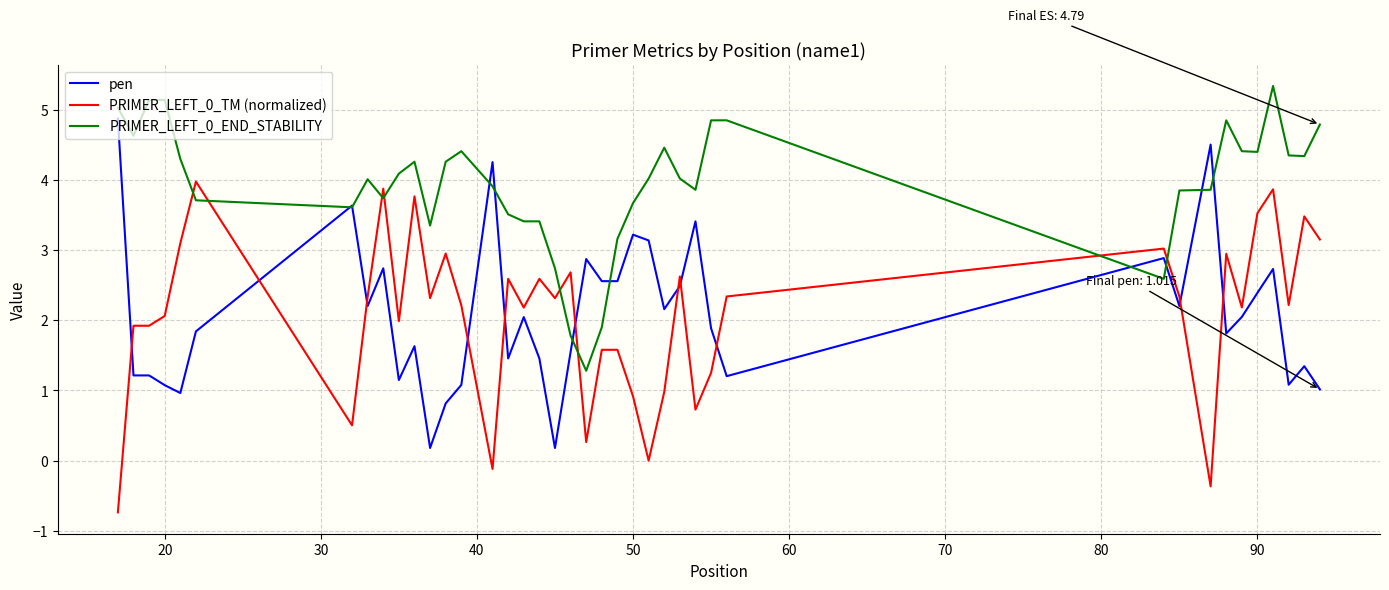

Does the chart display data point markers on the line(s)?

No